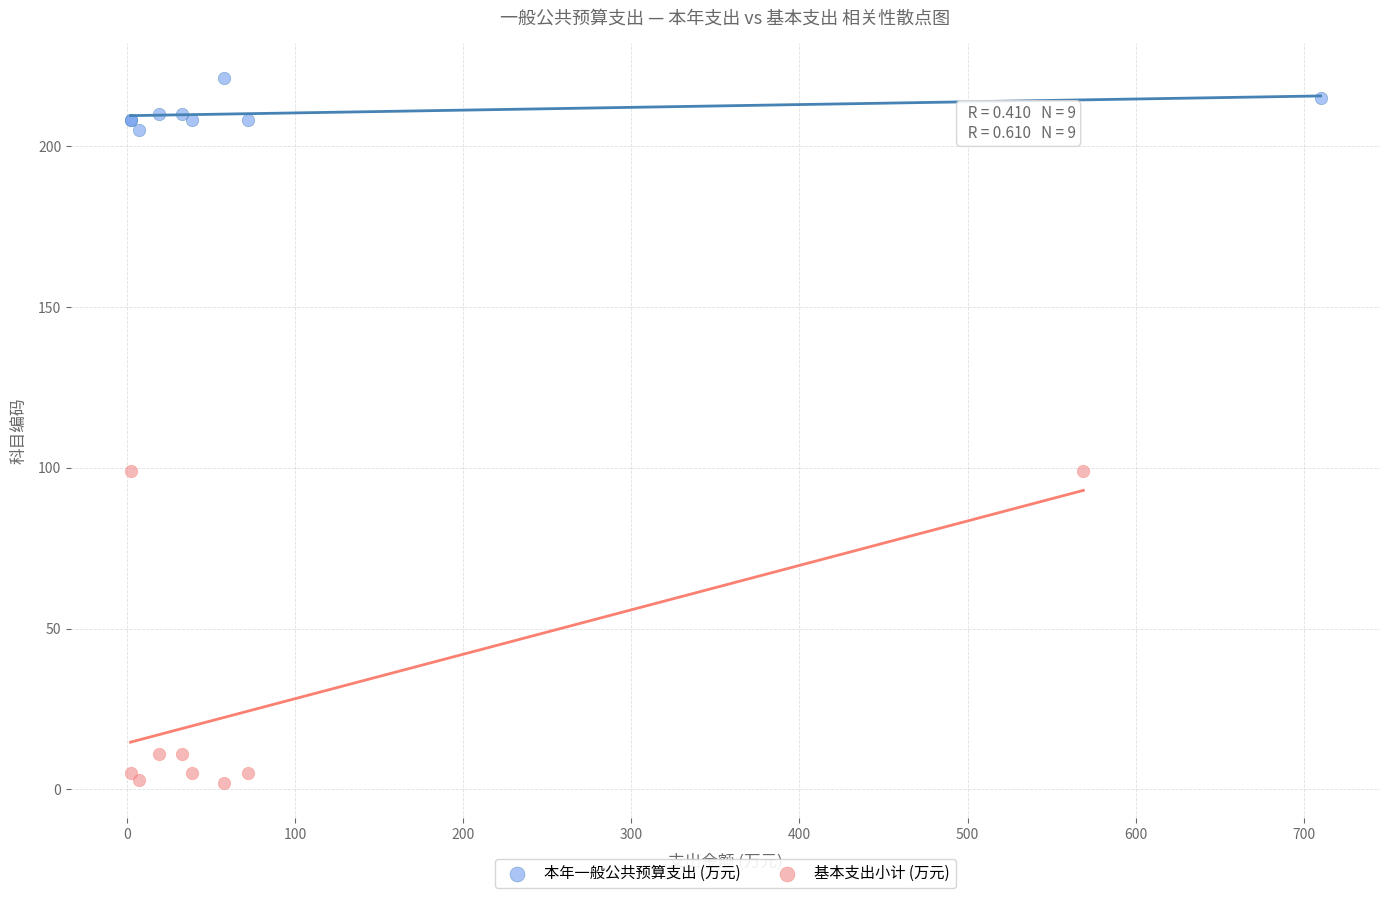

Which series has the largest Y range (max minus min)?

基本支出小计 (万元)